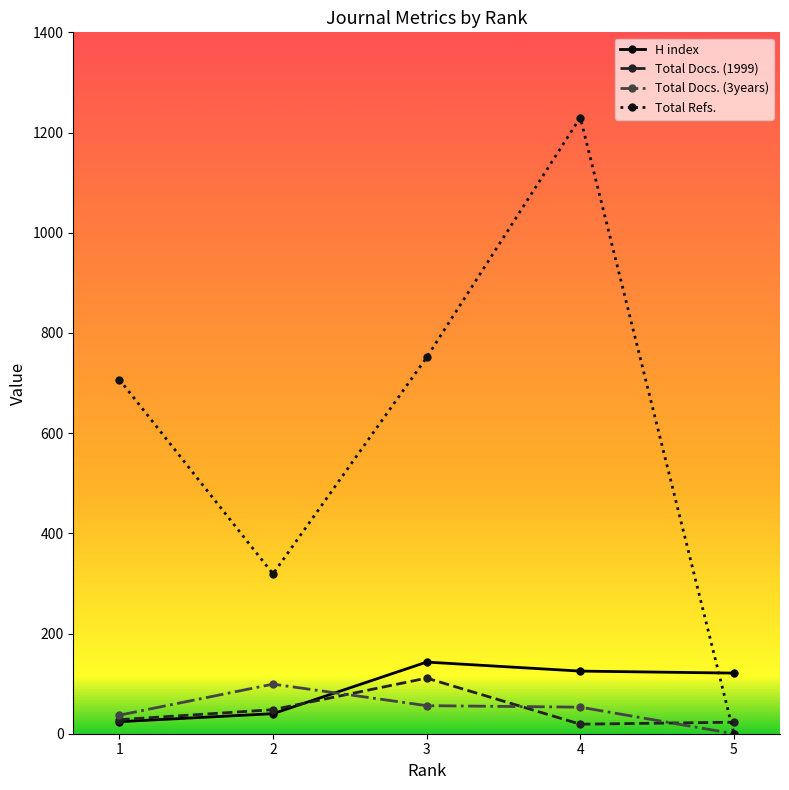

What is the difference between the maximum and minimum values in the Total Docs. (3years) series?

99